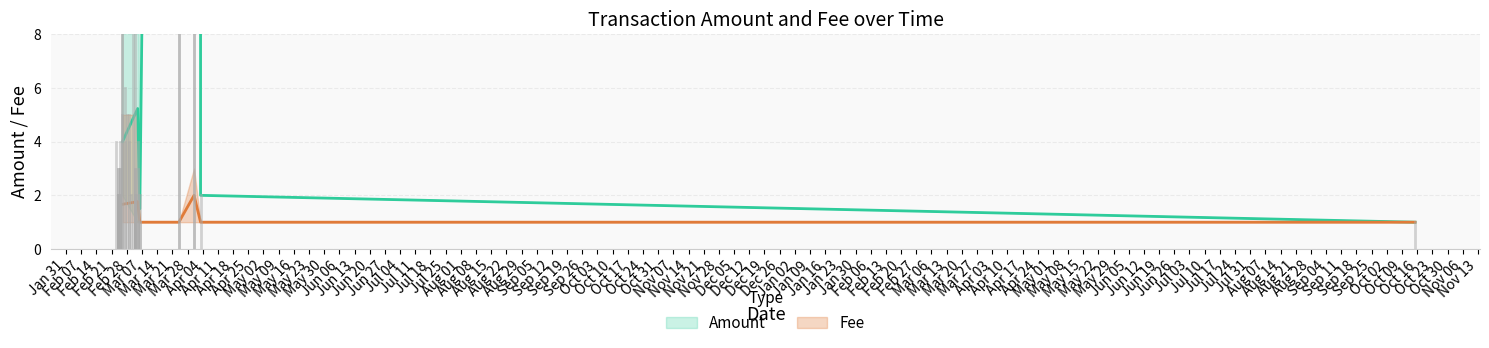

What value does the Fee series have at 26?

1.0